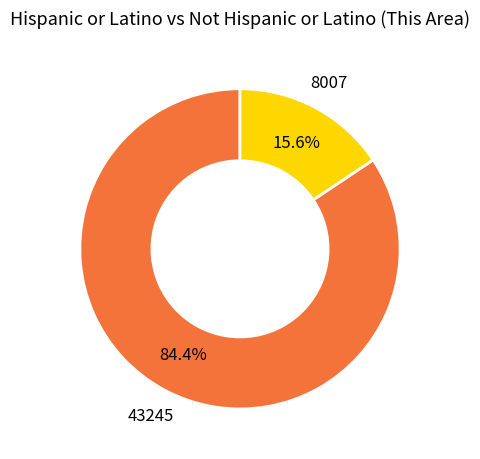

Is there any slice that represents more than half of the pie?

Yes